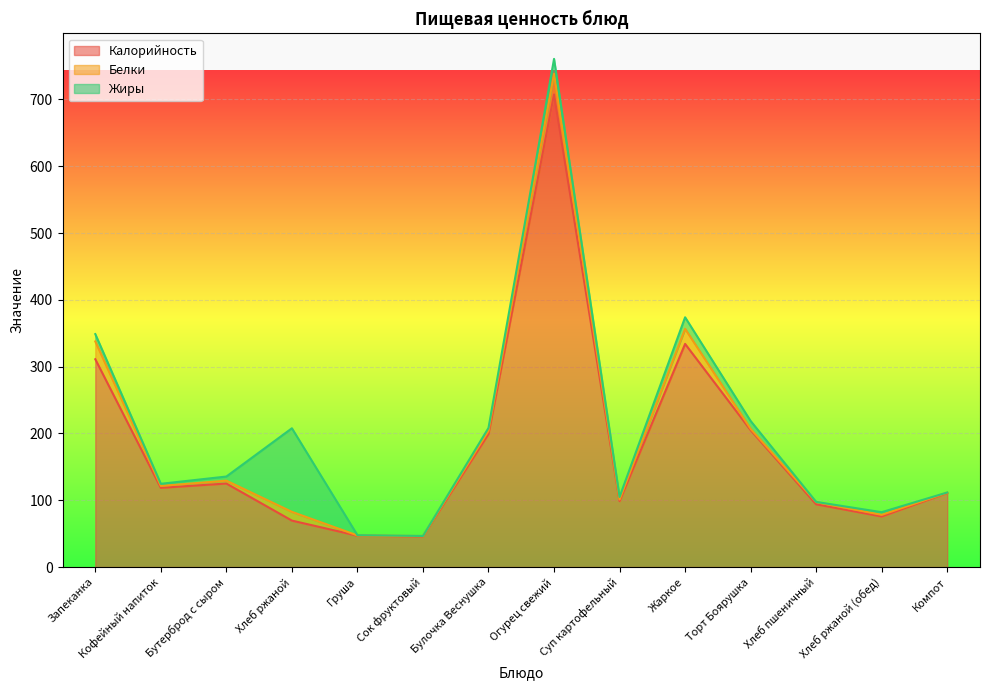

True or false: Калорийность and Белки cross at least once.

False